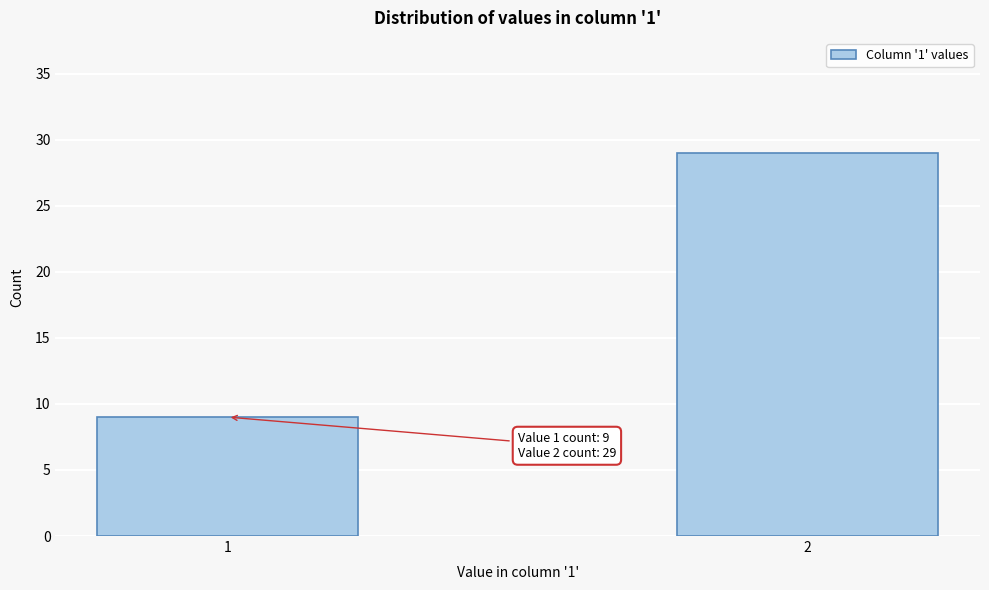

Reading left to right, transcribe all the data shown in this chart.

1=9	2=29